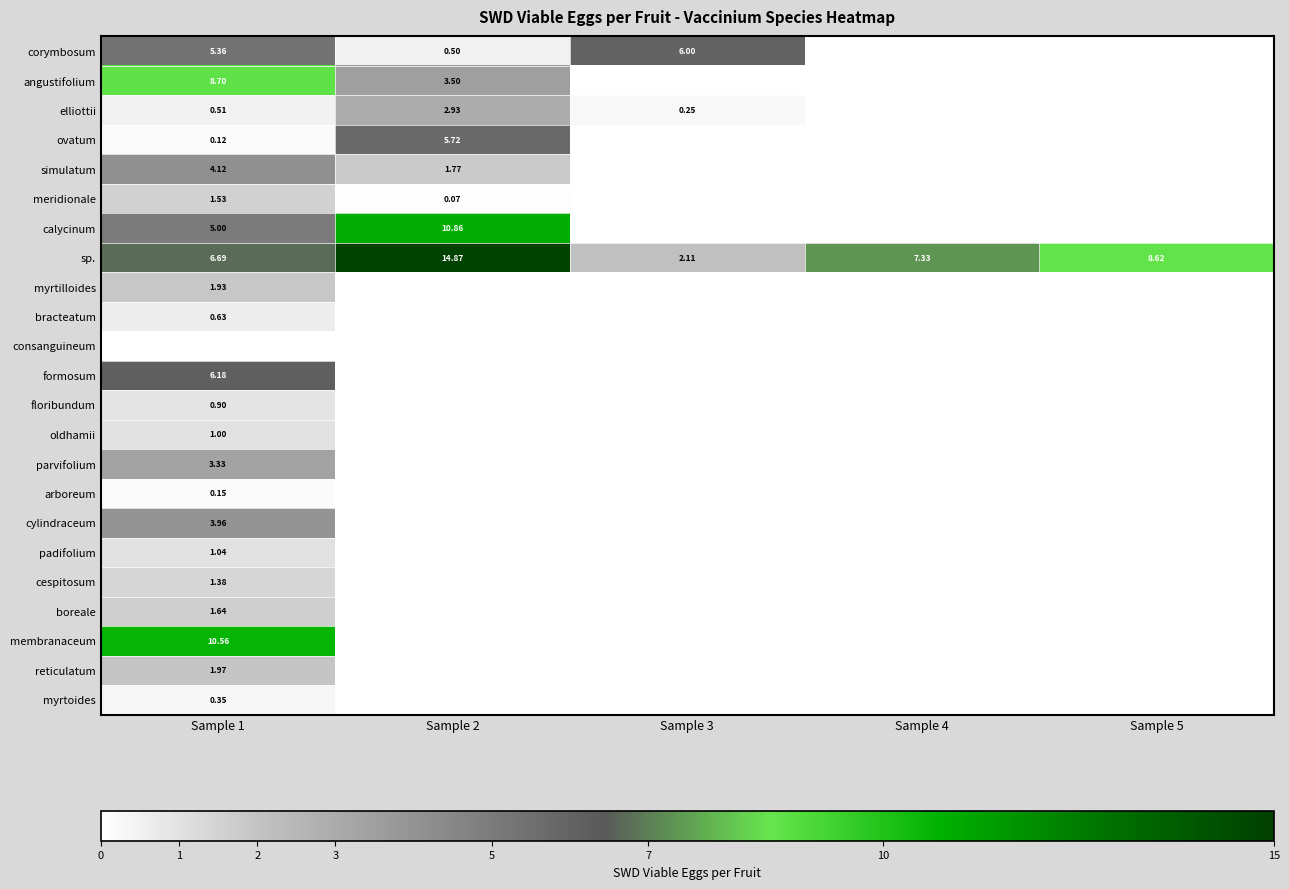

True or false: elliottii has a value of 0.0 at Sample 4.

True